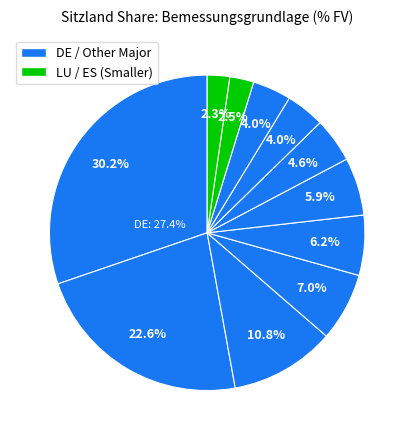

Count the number of slices in the pie.

11